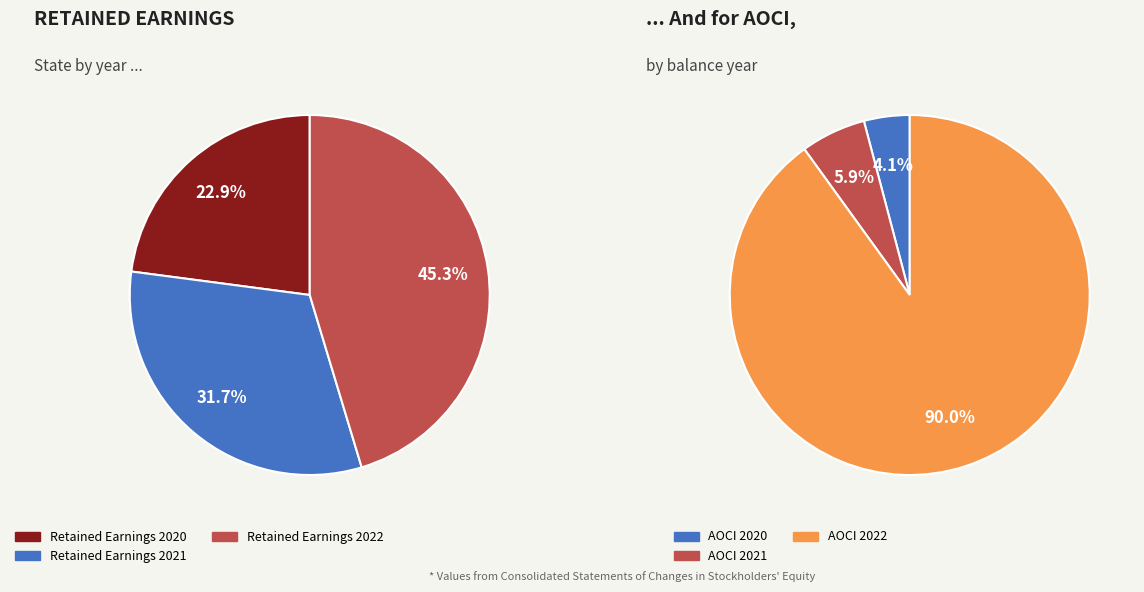

Does Retained Earnings 2020 account for over 50% of the chart?

No